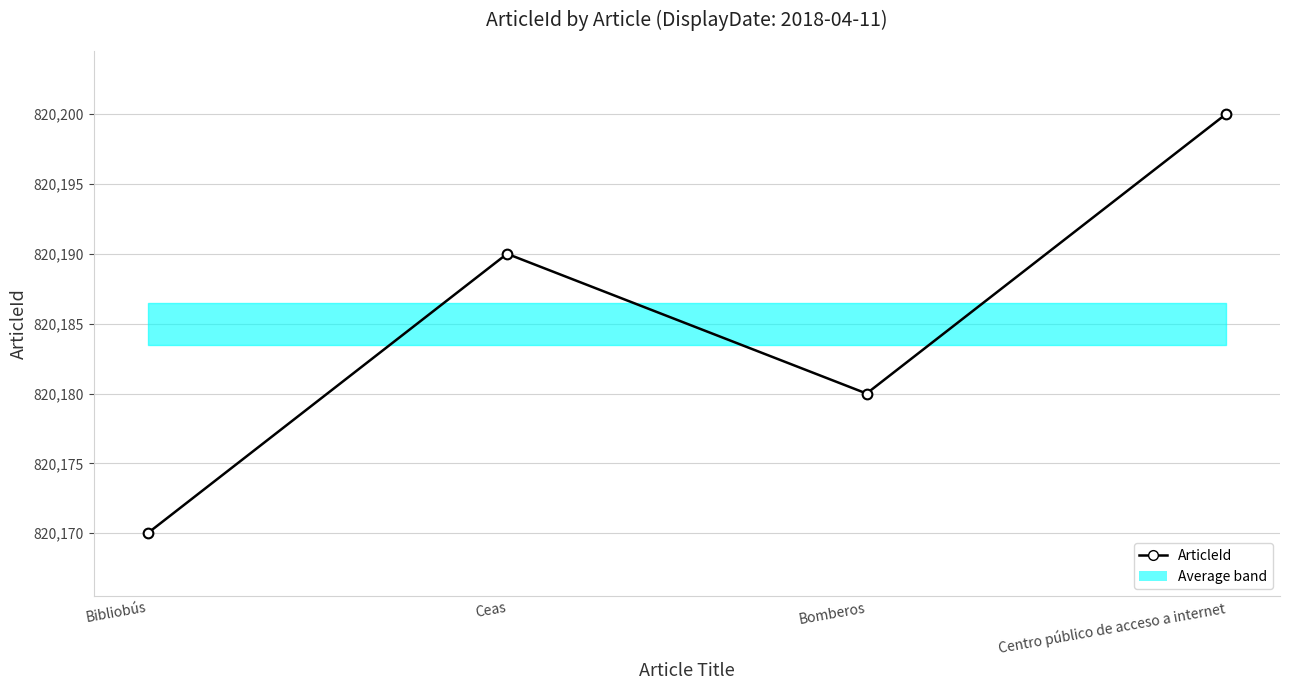

What is the value of the 4th point from the left?

820200